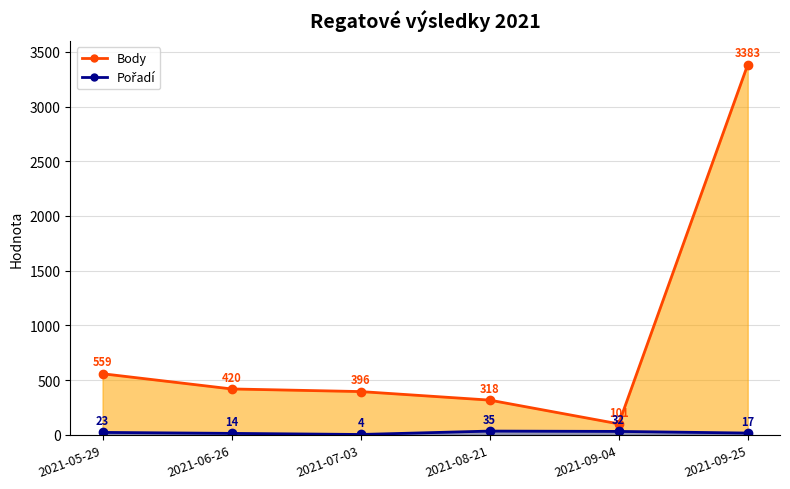

In Pořadí, how many points are lower than both neighbors (excluding endpoints)?

1